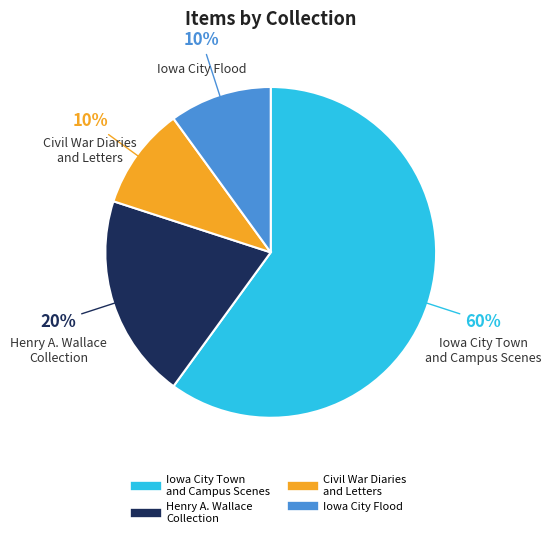

To the nearest percent, what is the average slice percentage?

25%